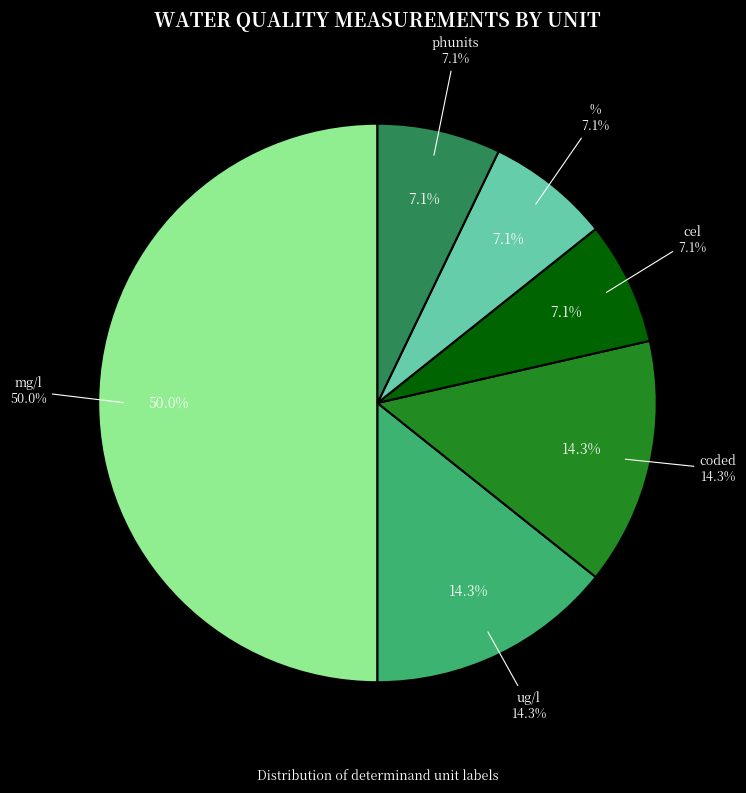

To the nearest percent, what is the combined percentage of mg/l and %?

57%